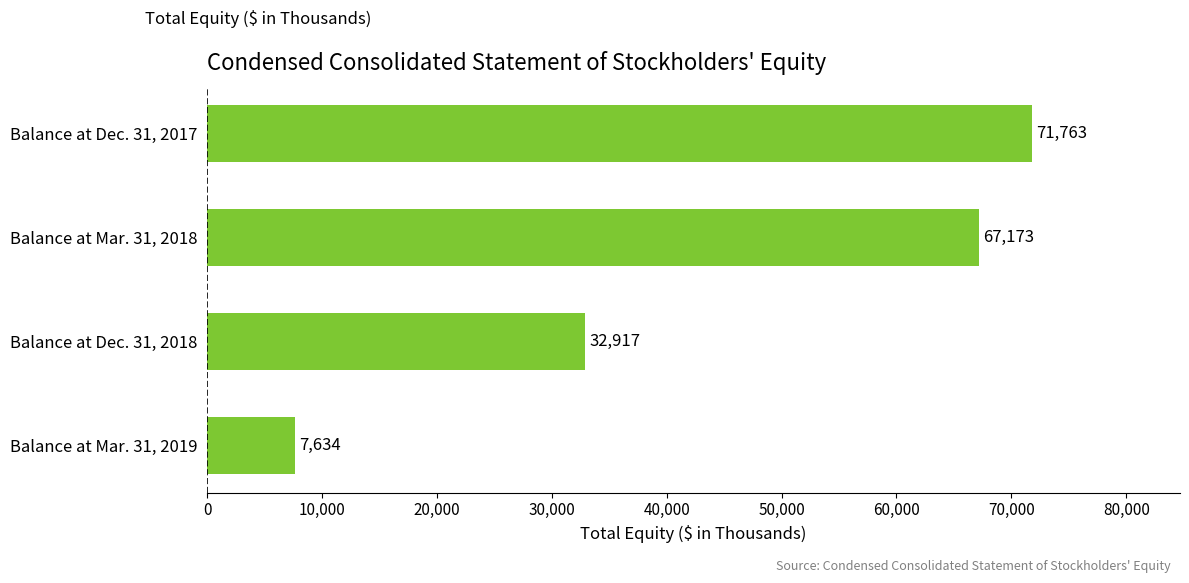

Which has a higher value, Balance at Mar. 31, 2019 or Balance at Dec. 31, 2018?

Balance at Dec. 31, 2018